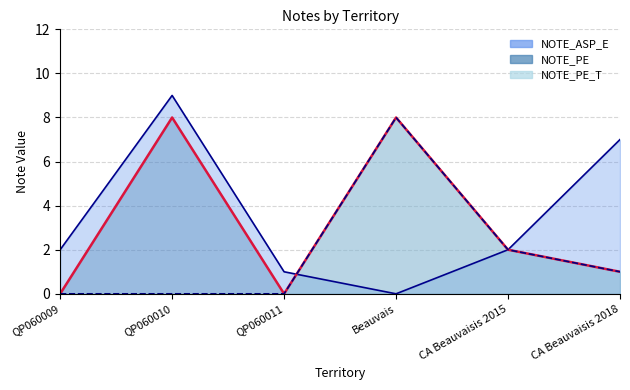

Does the chart display data point markers on the line(s)?

No